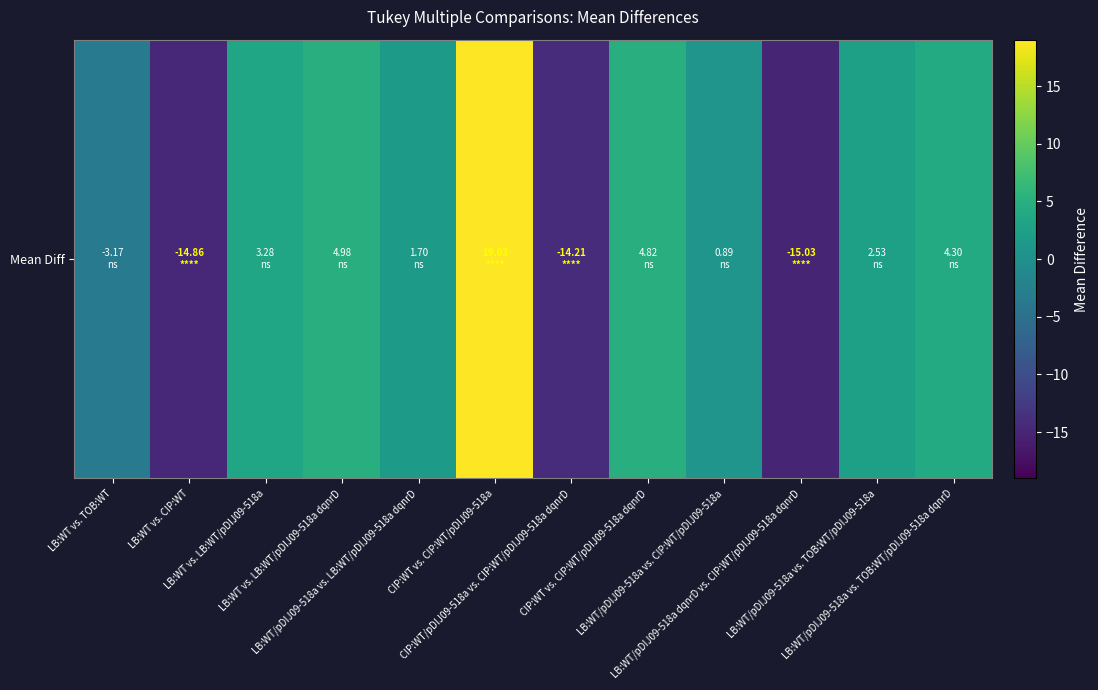

What is the sum of all values?

-5.7